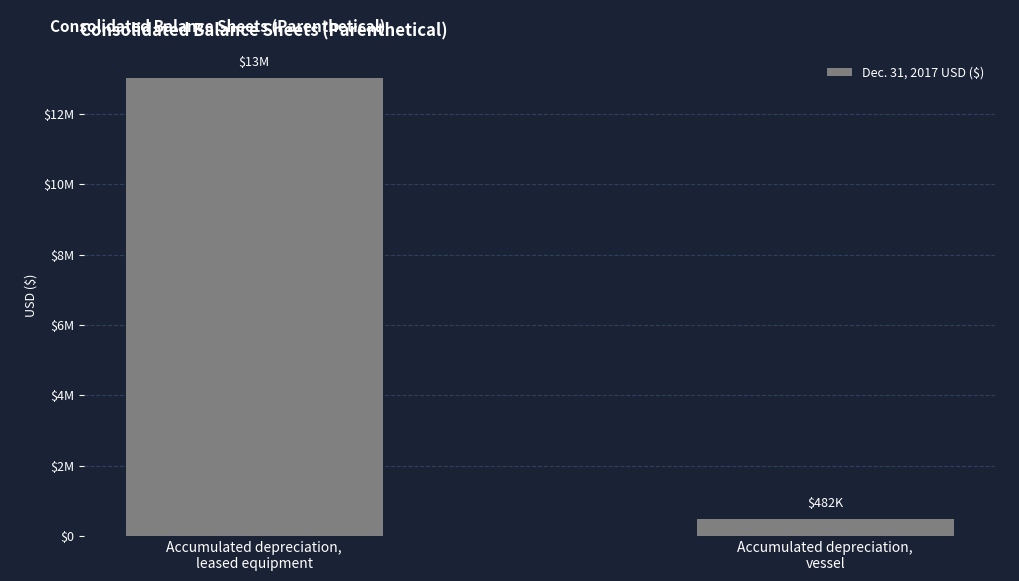

How many data points are less than 13020541?

1